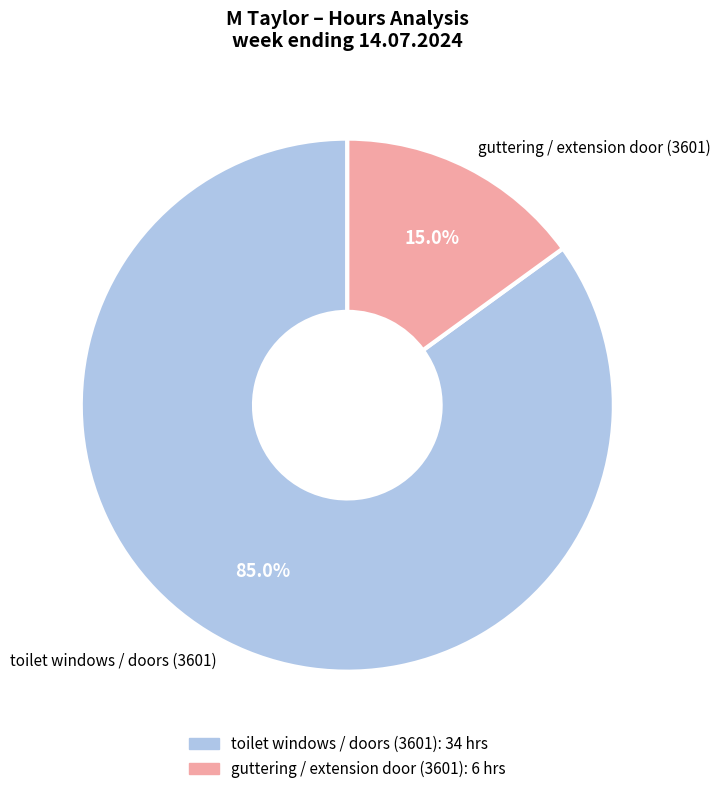

Is there a majority slice in this chart?

Yes